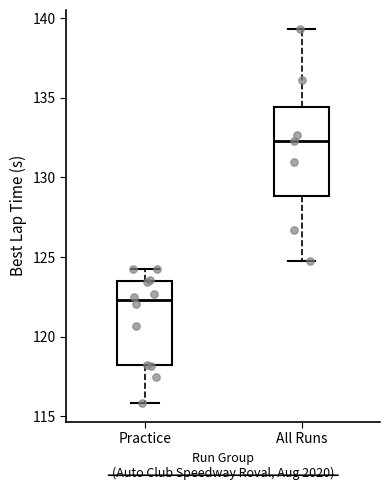

Where does the lower whisker of the box for All Runs end on the y-axis? The values are not printed on the chart, so give them approximately, as read against the axis.

124.5